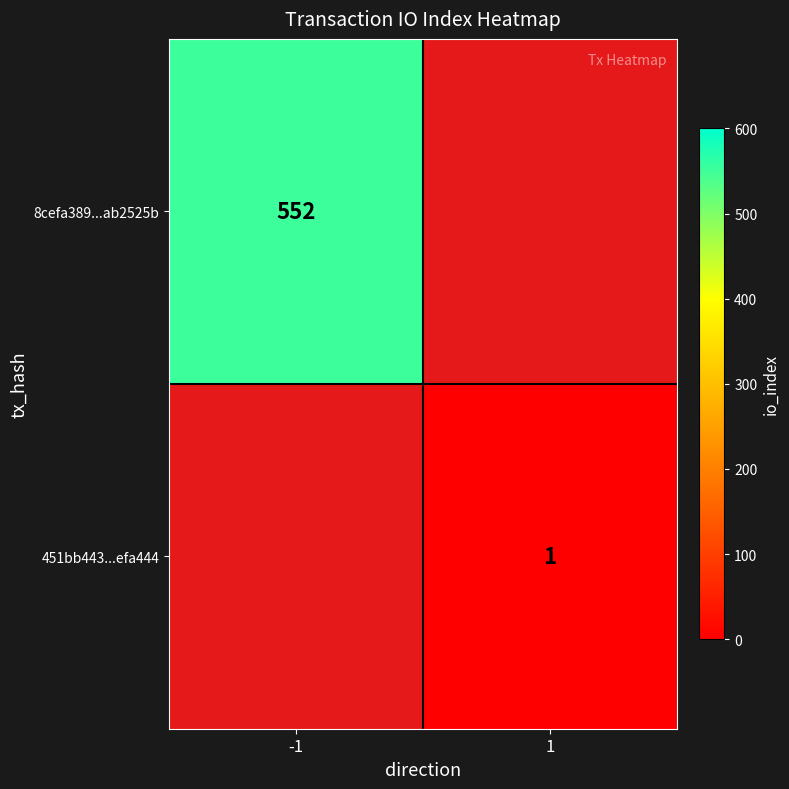

True or false: 8cefa389...ab2525b has a value of 970 at -1.

False